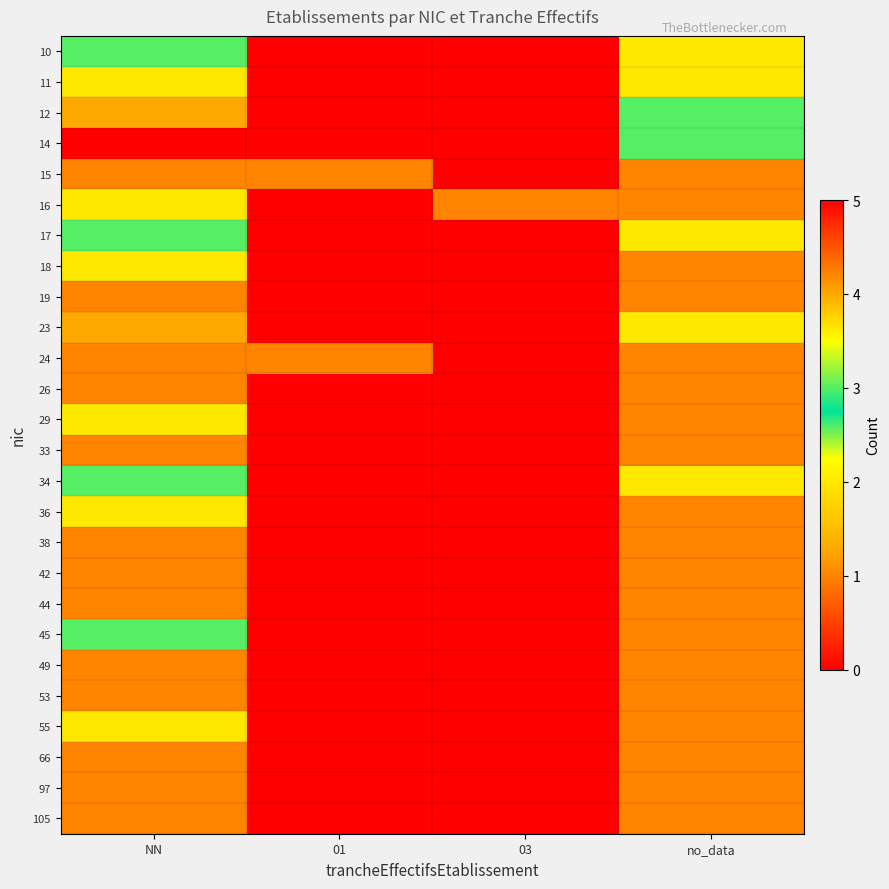

At which category is the sum across all series the highest?

NN